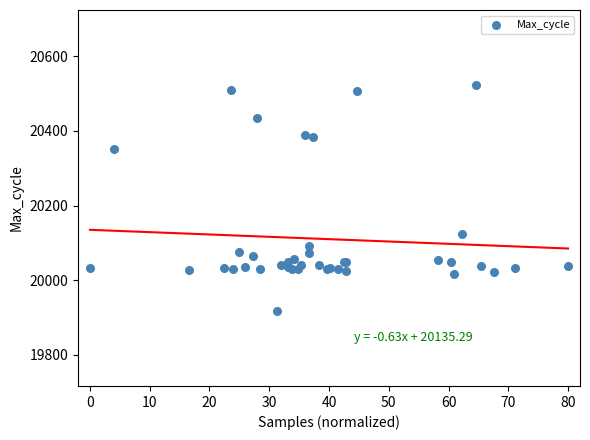

What Y value in the scatter plot is closest to 20220?

20125